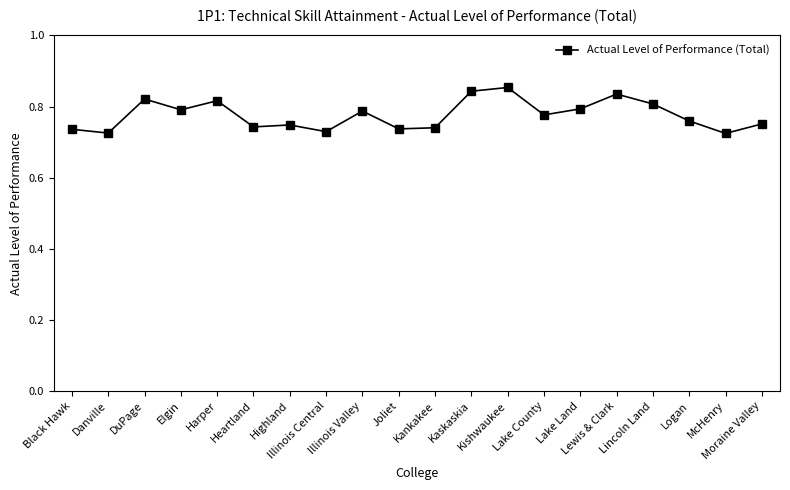

Between Lake Land and Lewis & Clark, which is larger?

Lewis & Clark